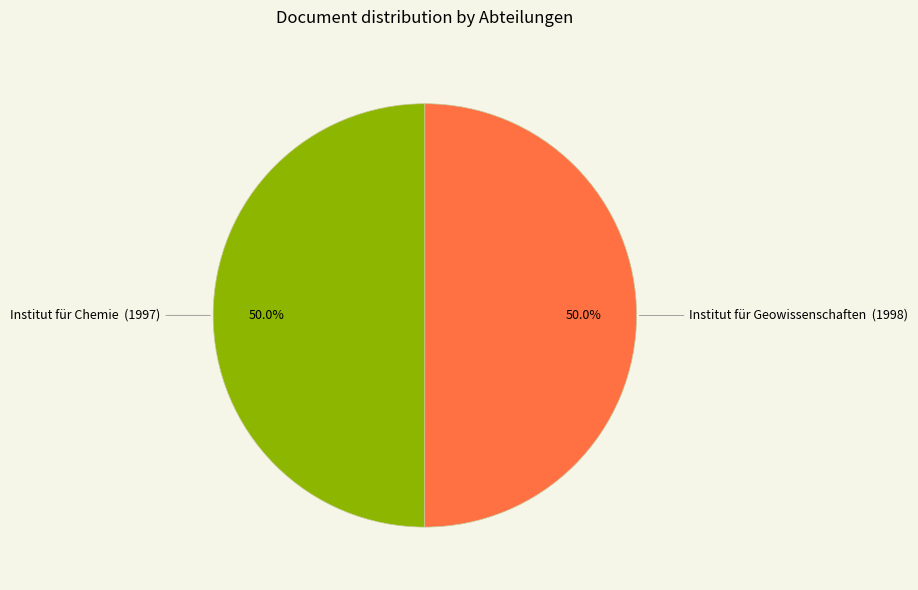

Combined, what portion of the pie is Institut für Chemie and Institut für Geowissenschaften?

100.0%